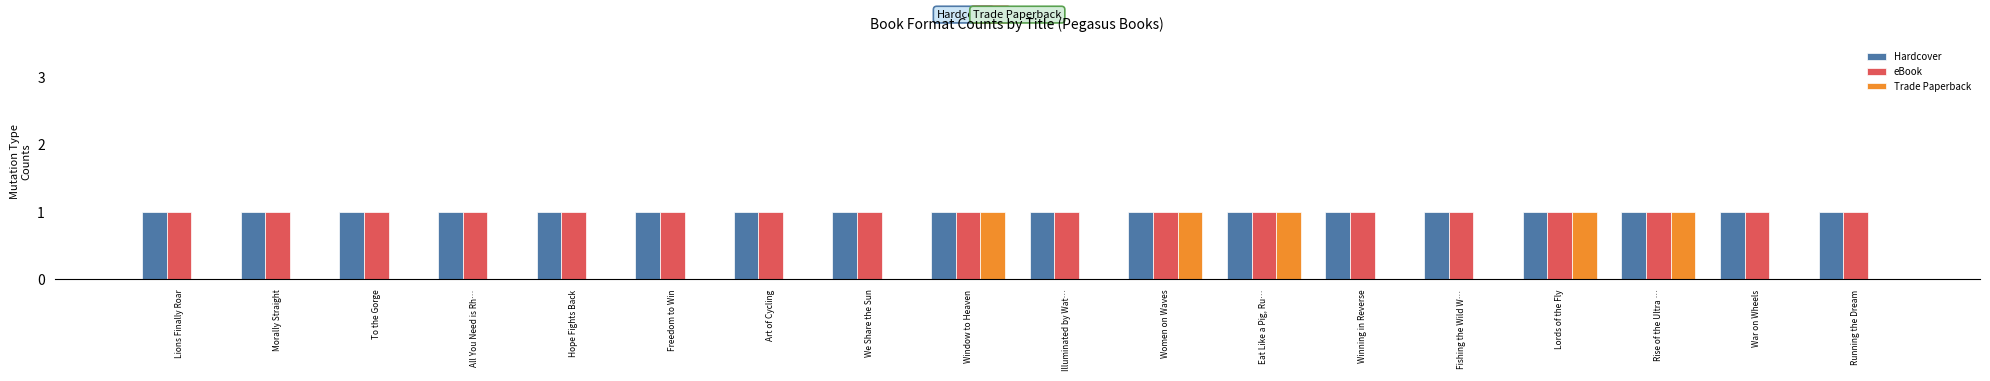

The eBook series shows 1 at Eat Like a Pig, Ru…. True or false?

True